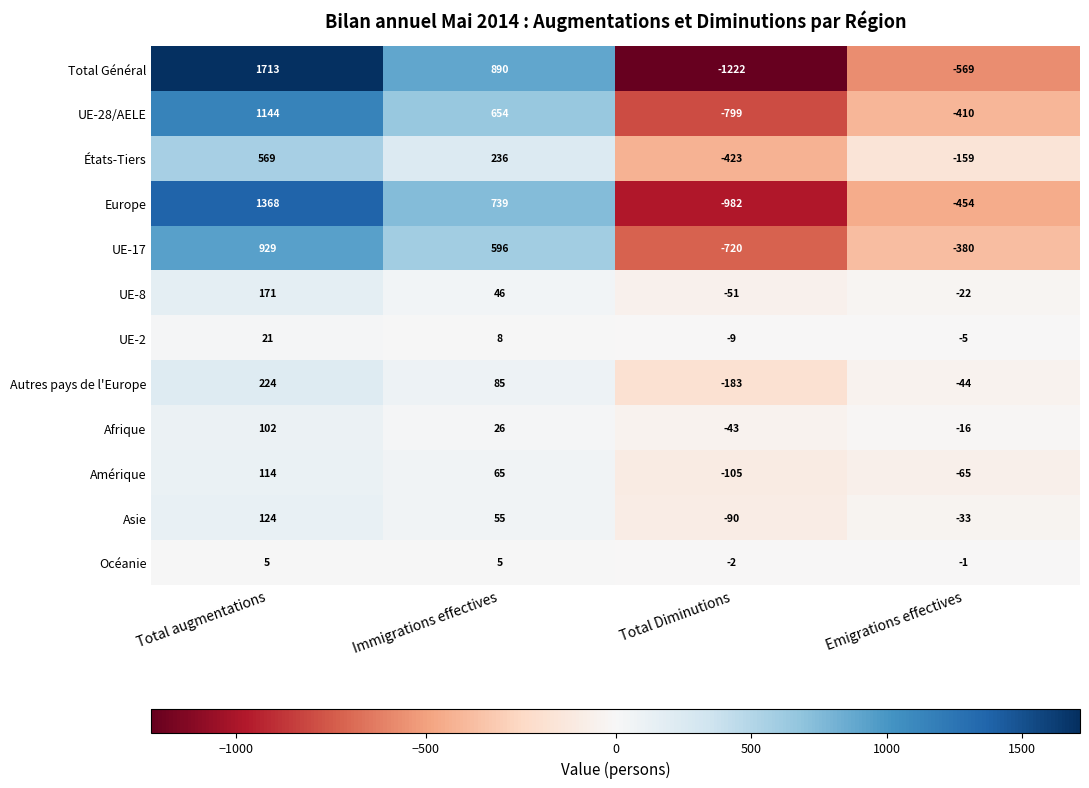

What is the average value of the UE-28/AELE series?

147